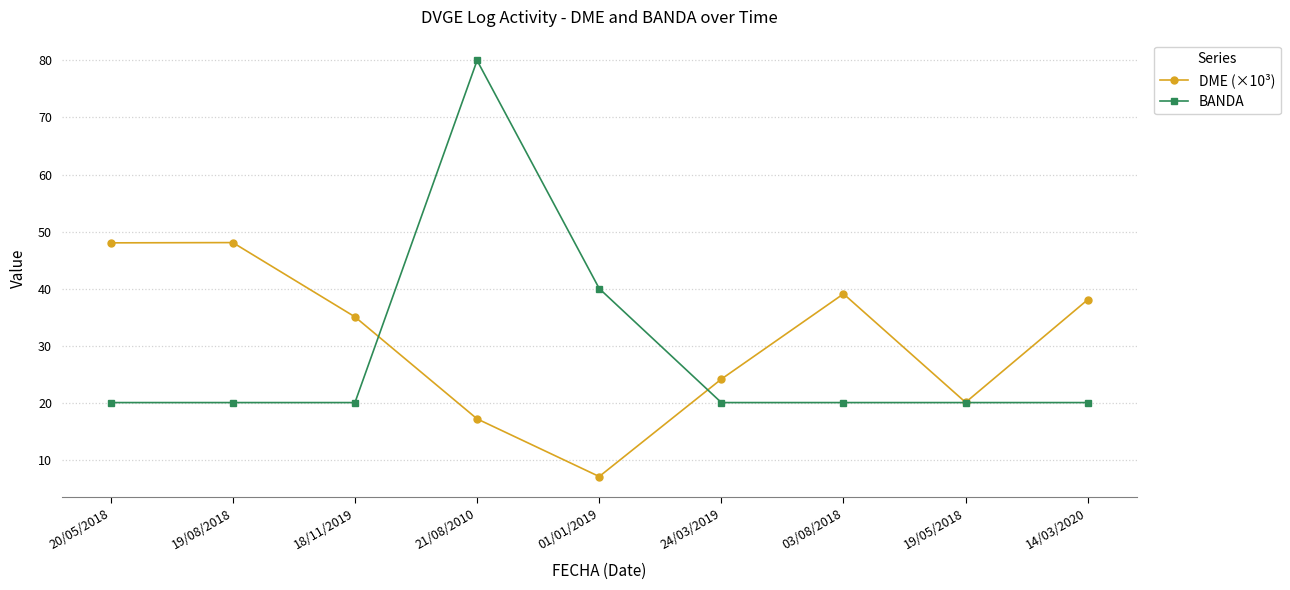

What is the smallest value displayed?

7.0